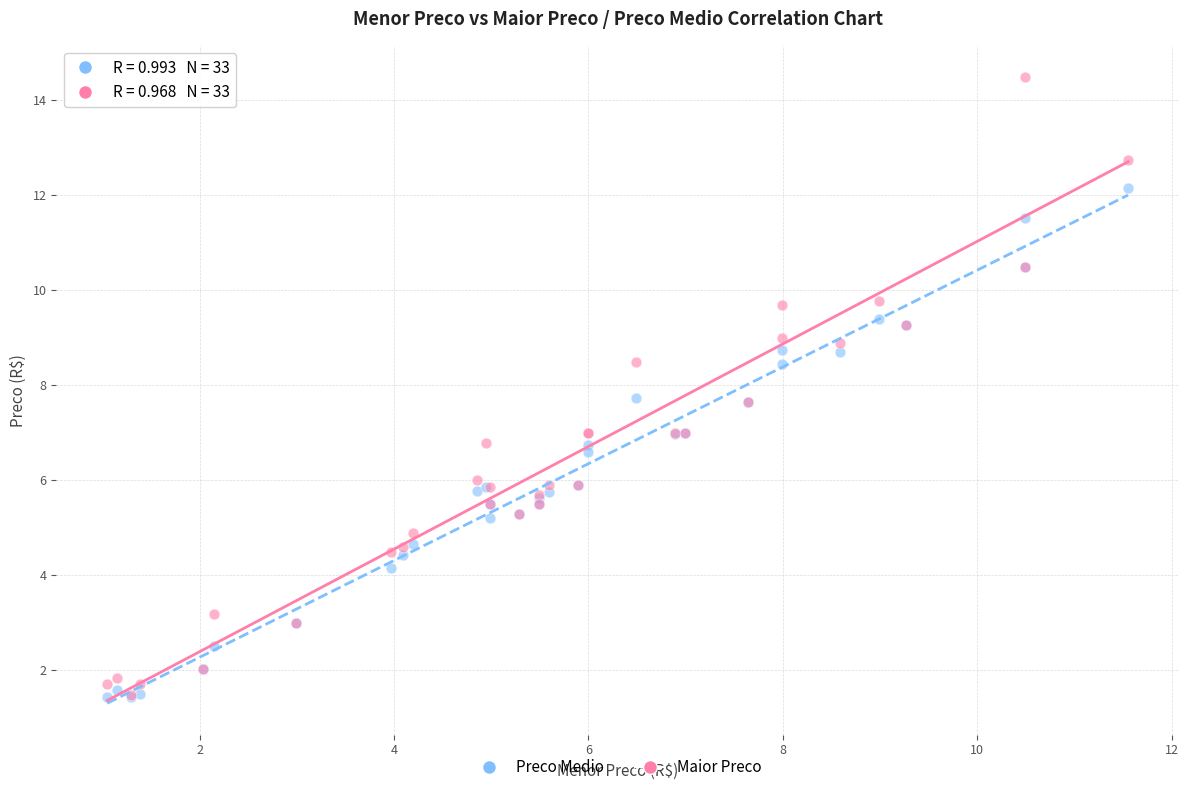

What are all the series names shown in the legend?

Preco Medio, Maior Preco